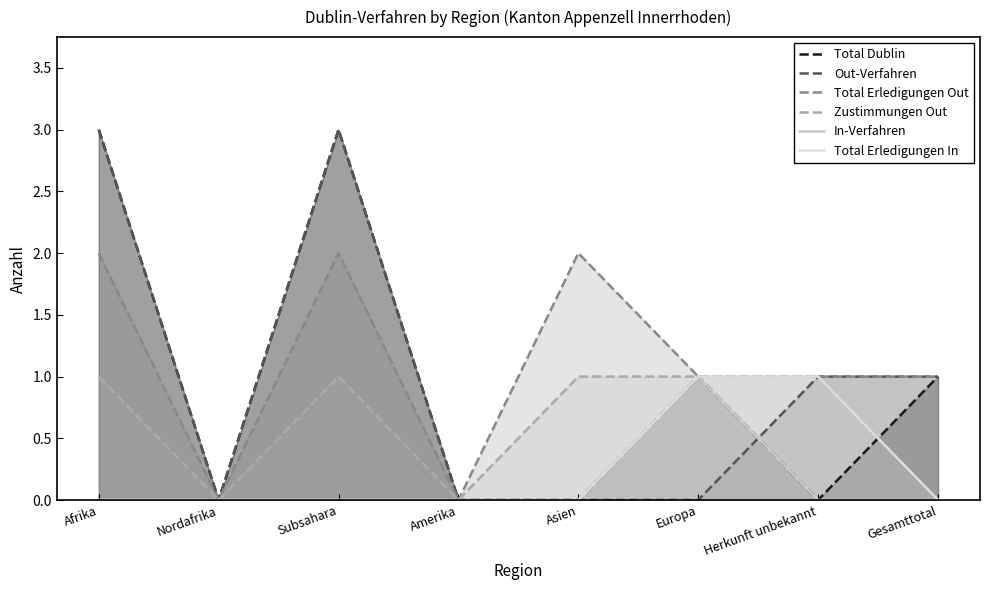

Is the value of Zustimmungen Out at Asien greater than the value of Out-Verfahren at Afrika?

No